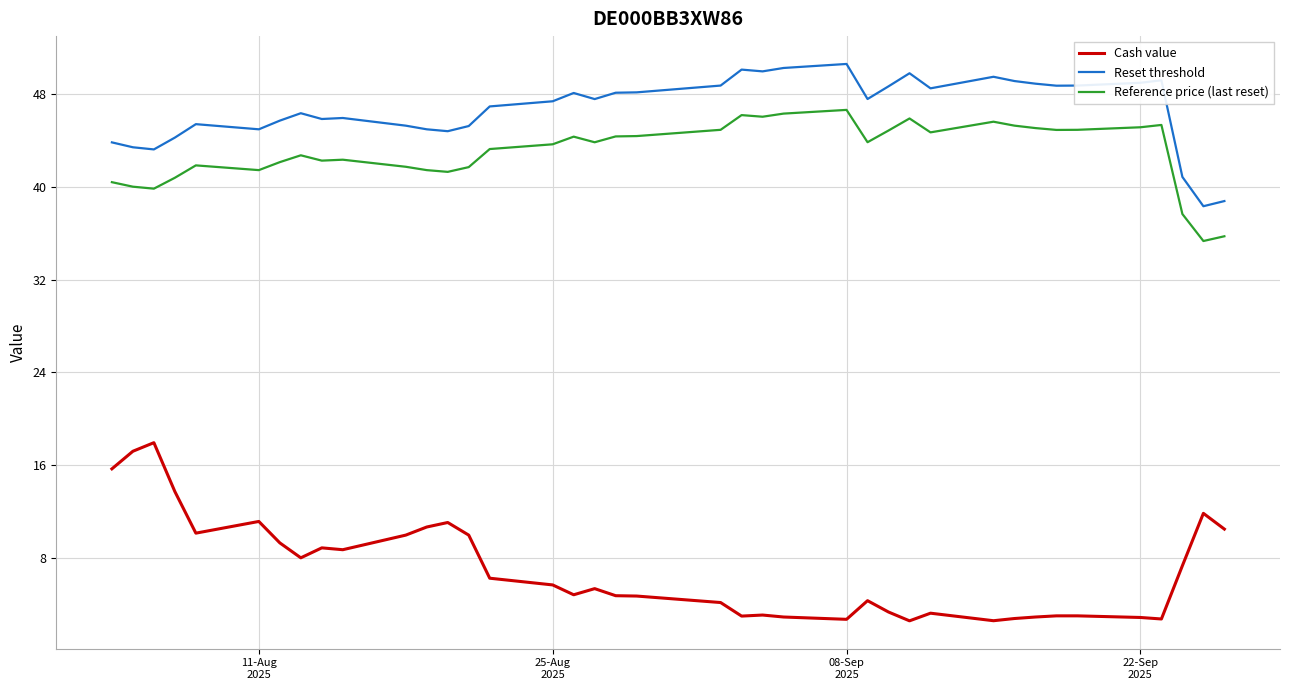

What is the highest value of the Reset threshold series?

50.6